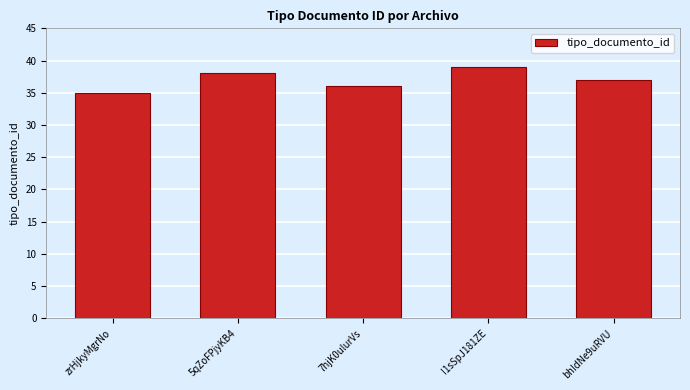

Reading right to left, transcribe all the data shown in this chart.

37	39	36	38	35